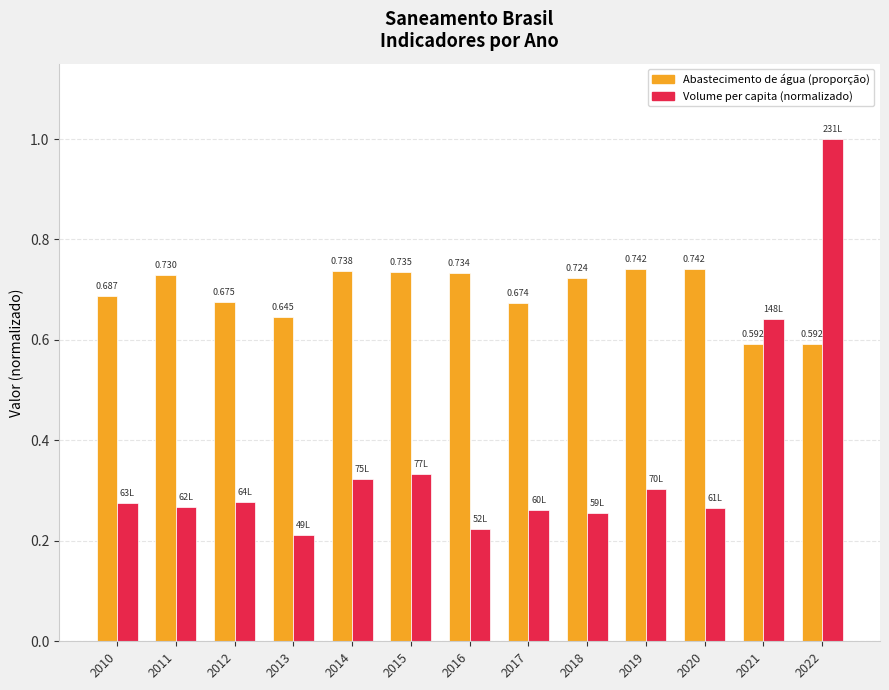

What is the difference between the highest and lowest values at 2018?

0.5